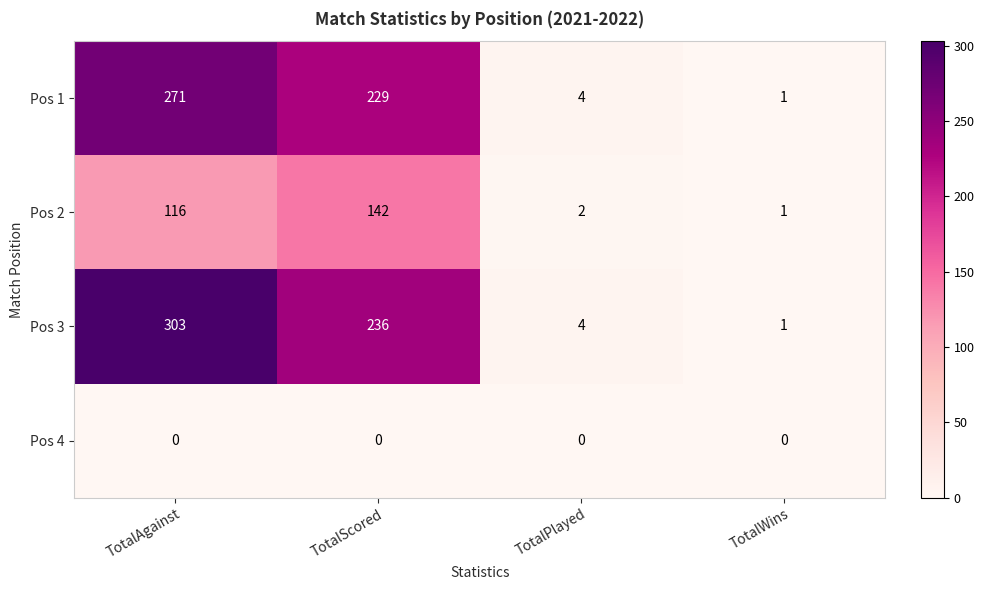

How many distinct data groups are displayed?

4